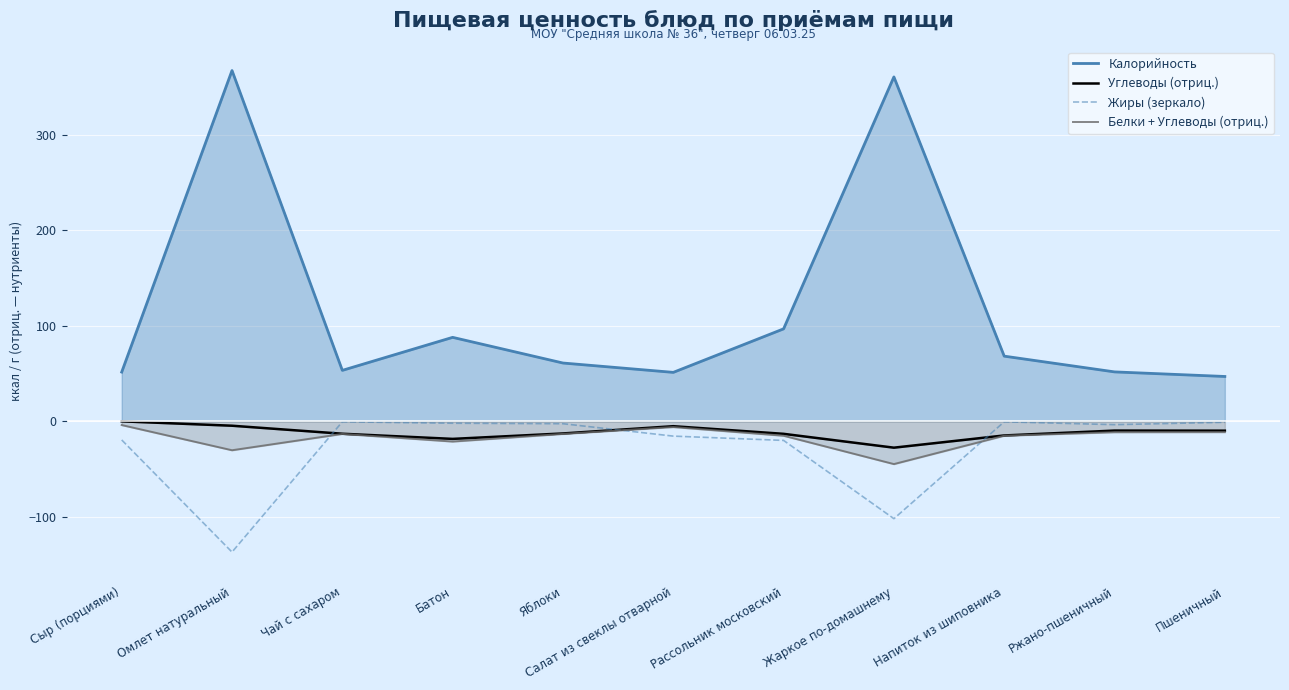

Reading left to right, list all the values displayed in this chart.

Калорийность: 51.6	367.6	53.4	88.0	61.1	51.3	96.9	360.9	68.3	51.8	47.0
Углеводы (отриц.): -0.0	-4.6	-13.0	-18.4	-12.7	-5.1	-13.1	-27.6	-14.8	-9.7	-9.8
Жиры (зеркало): -19.5	-137.0	-0.5	-2.0	-2.5	-15.5	-20.0	-102.0	-0.5	-3.5	-1.0
Белки + Углеводы (отриц.): -3.9	-30.3	-13.2	-21.2	-13.2	-6.0	-15.1	-44.8	-15.1	-11.4	-11.3